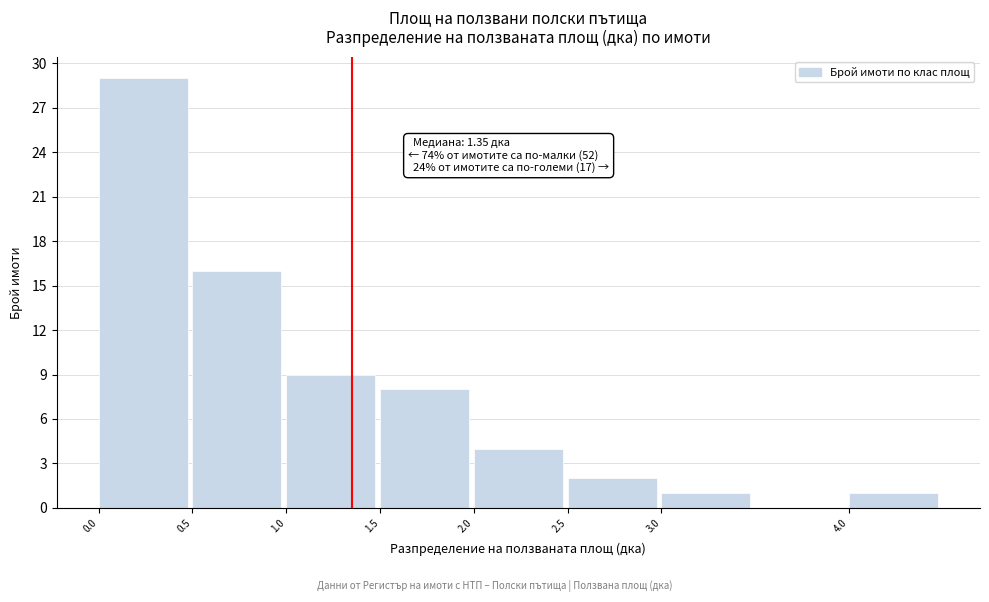

Over which range of the x-axis is the bar tallest?

0.0 to 0.5